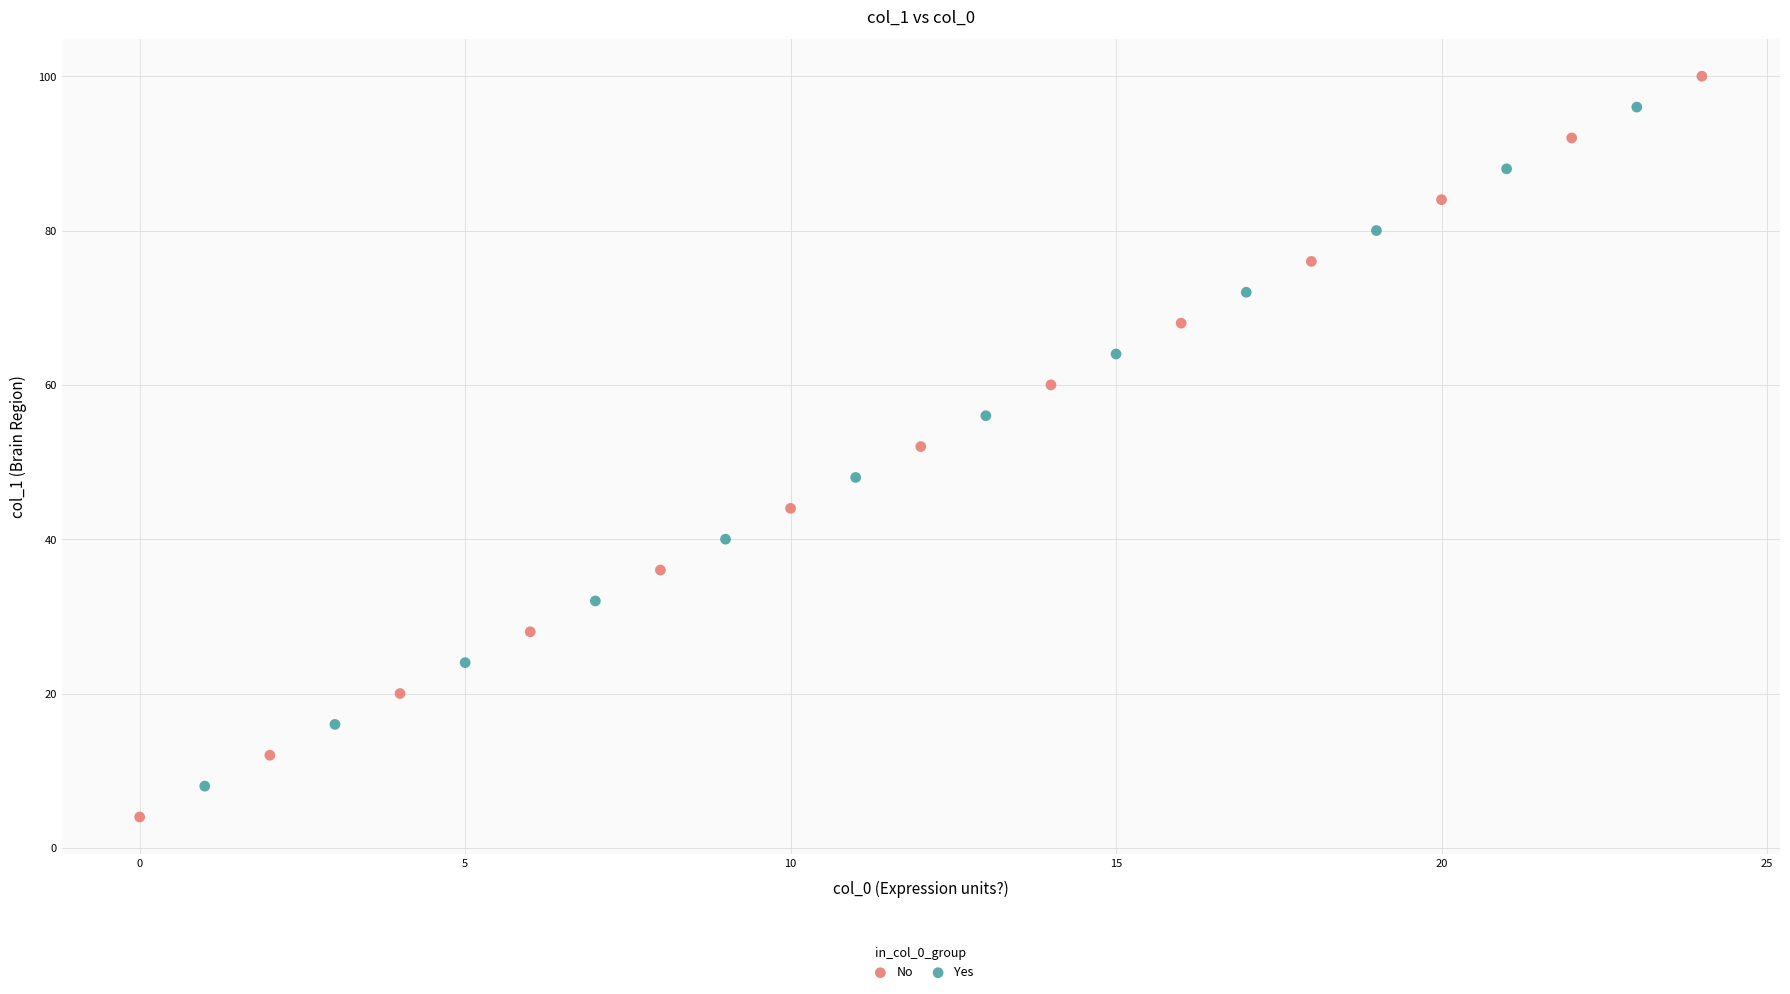

Which series has the largest Y range (max minus min)?

No